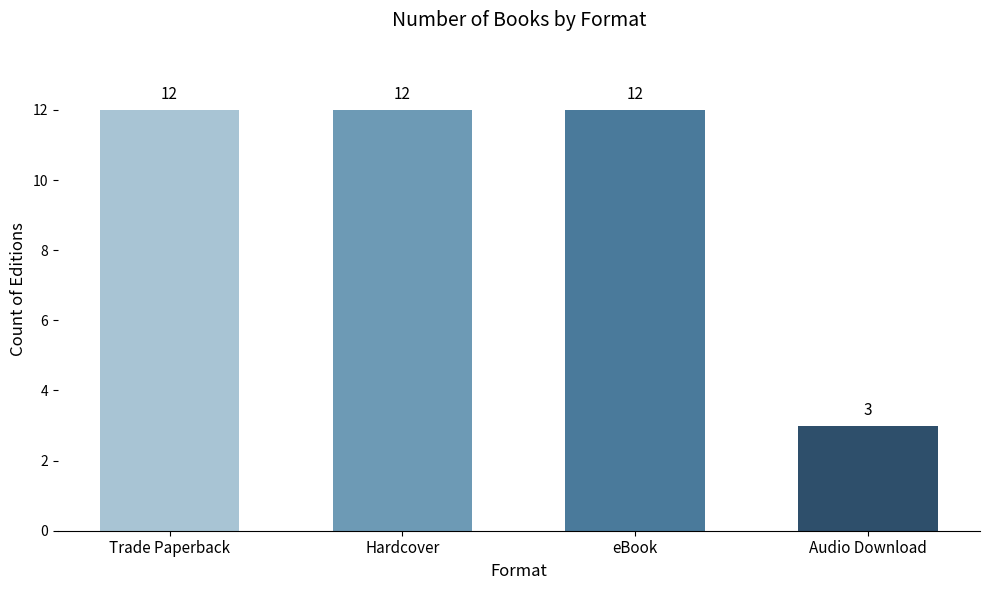

What is the maximum value shown in the chart?

12